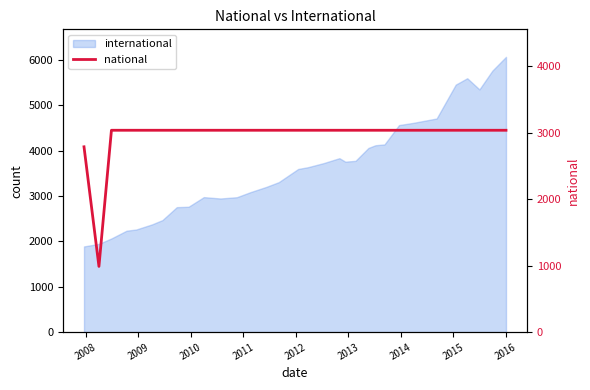

What is the smallest value displayed?

989